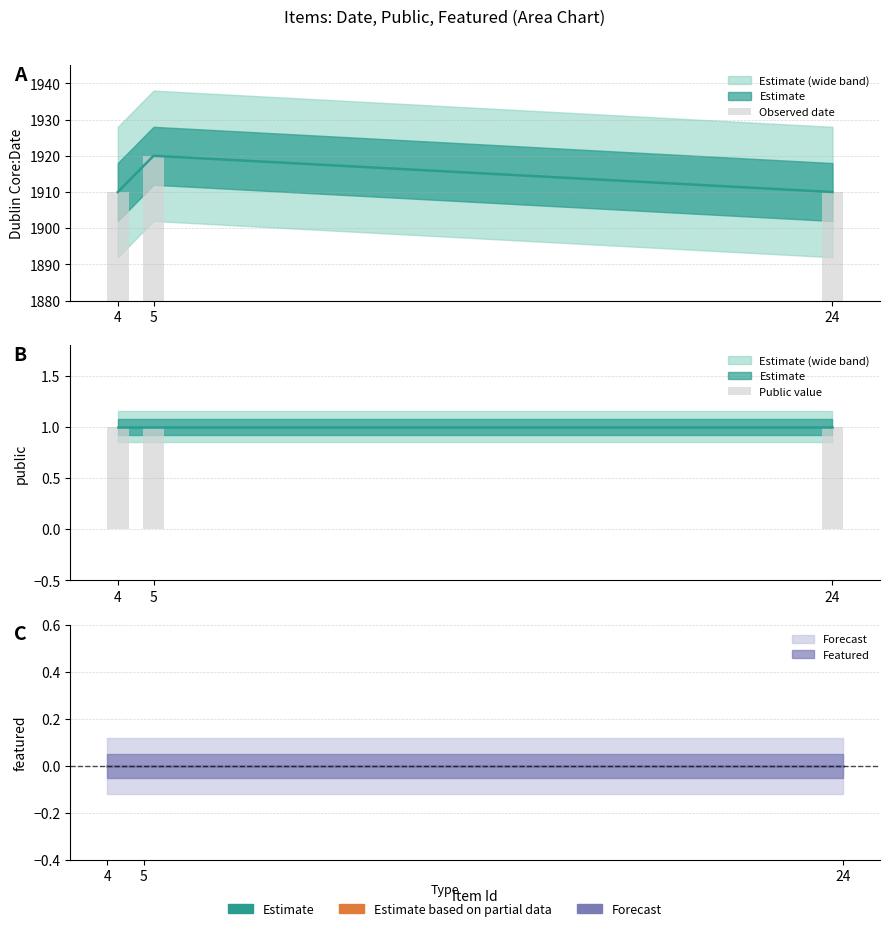

How many data points does each series have?

3